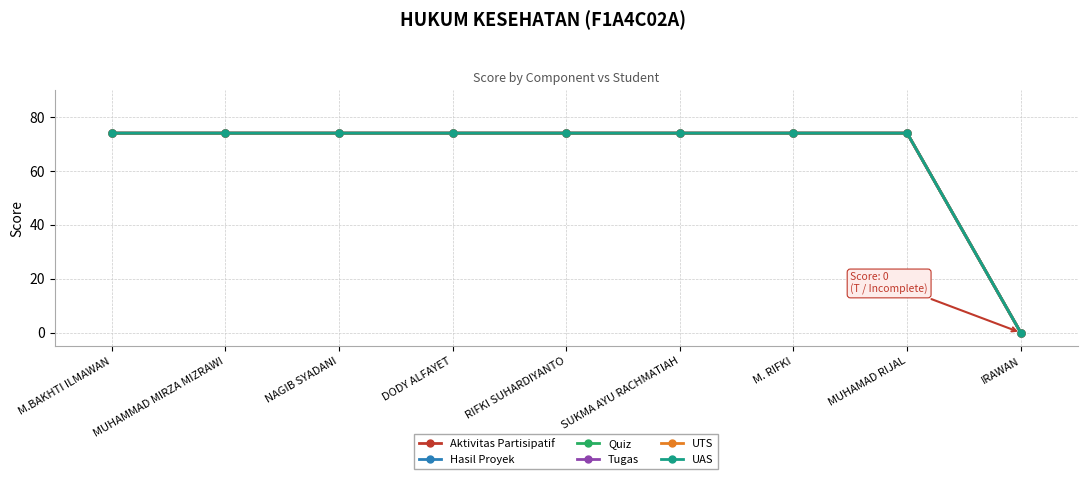

What position from the right is SUKMA AYU RACHMATIAH?

4